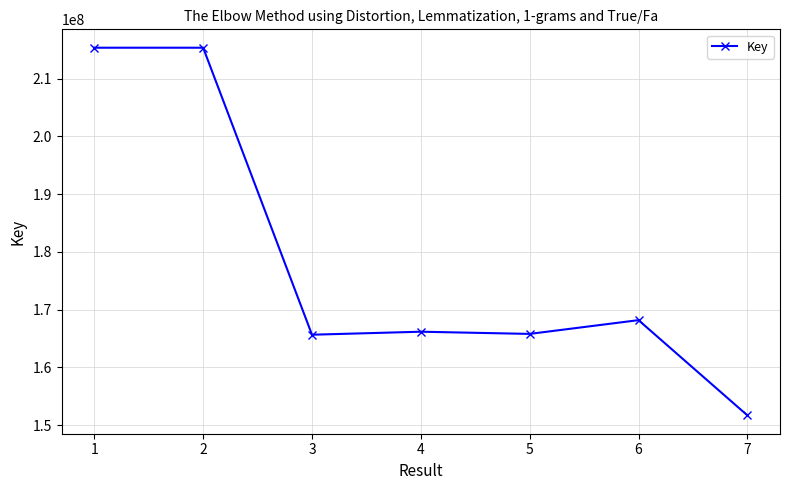

What is the smallest value displayed?

151714666